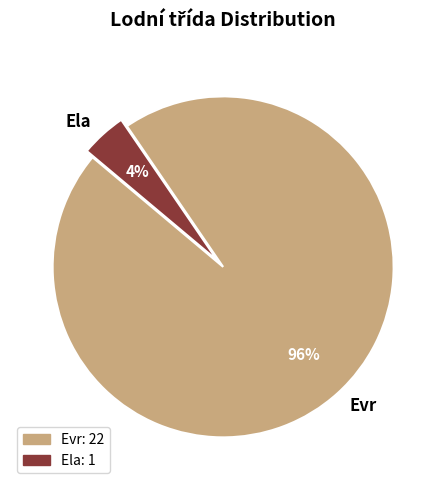

What percentage is the Evr slice, to the nearest percent?

96%